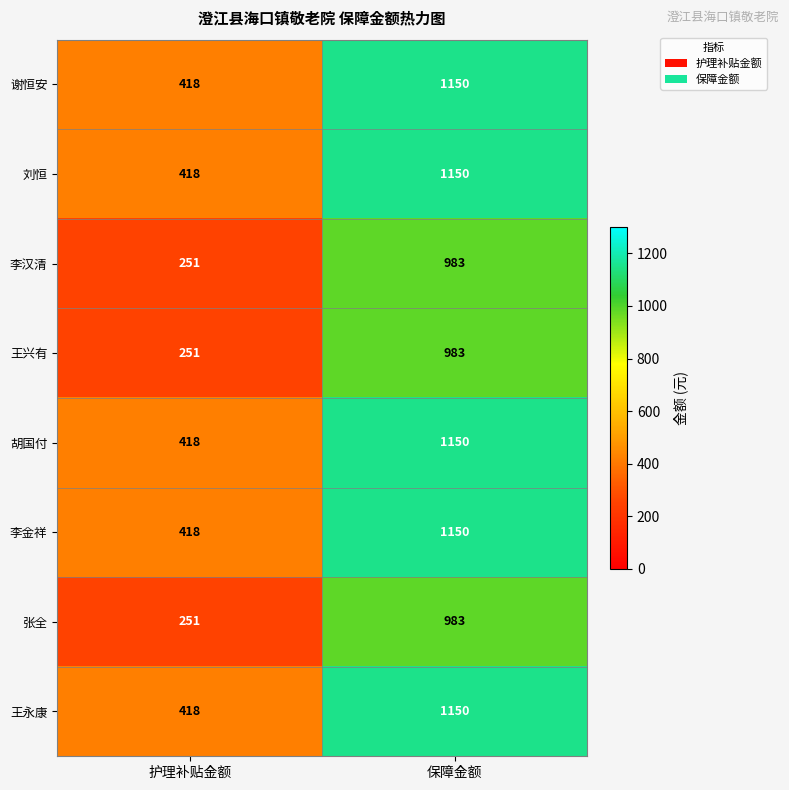

Rank the categories by 王兴有 value from lowest to highest.

护理补贴金额, 保障金额